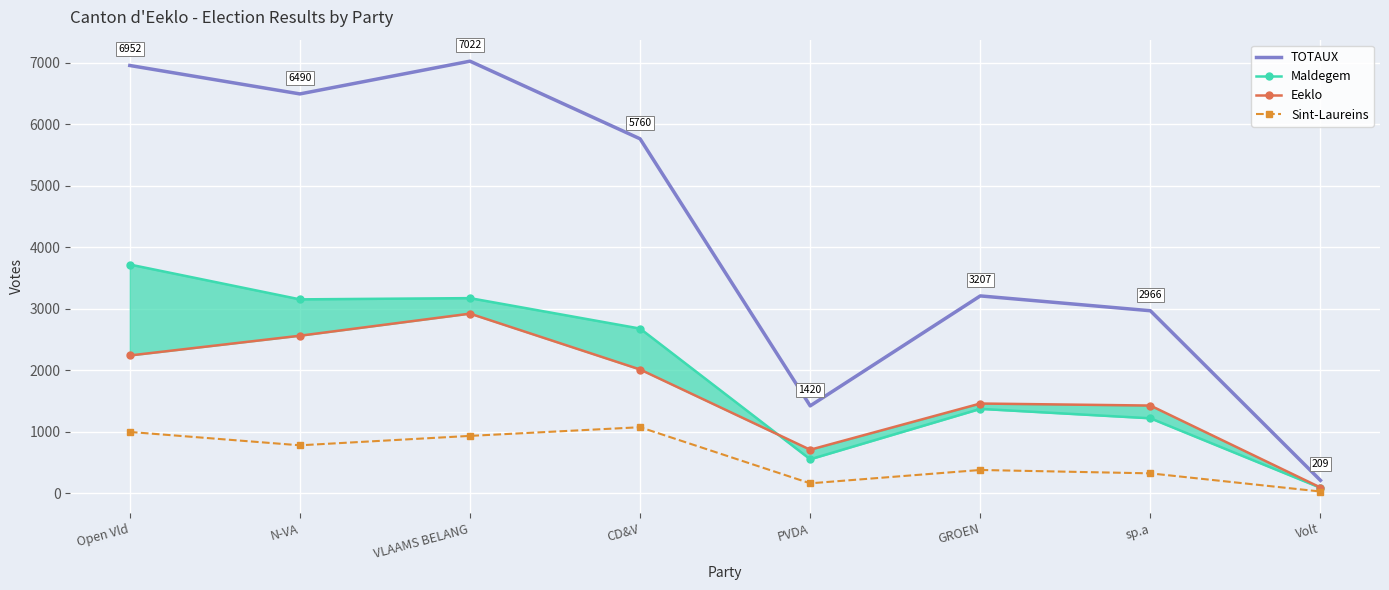

Which has a higher value, Open Vld or VLAAMS BELANG?

VLAAMS BELANG